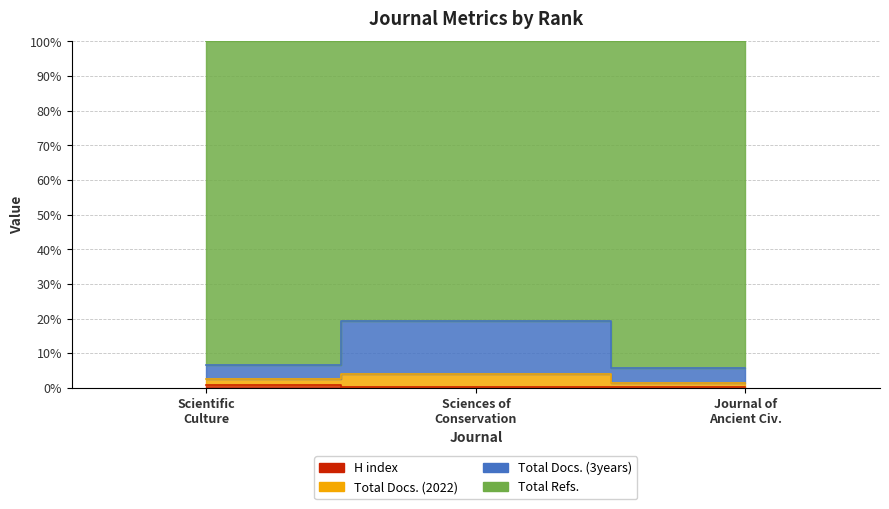

At which label does Total Docs. (2022) reach its minimum?

Journal of Ancient Civ.